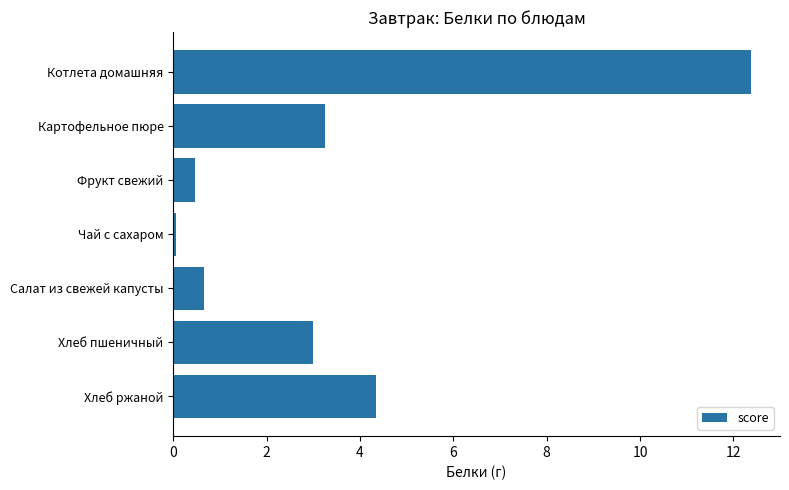

Between Салат из свежей капусты and Хлеб ржаной, which is larger?

Хлеб ржаной